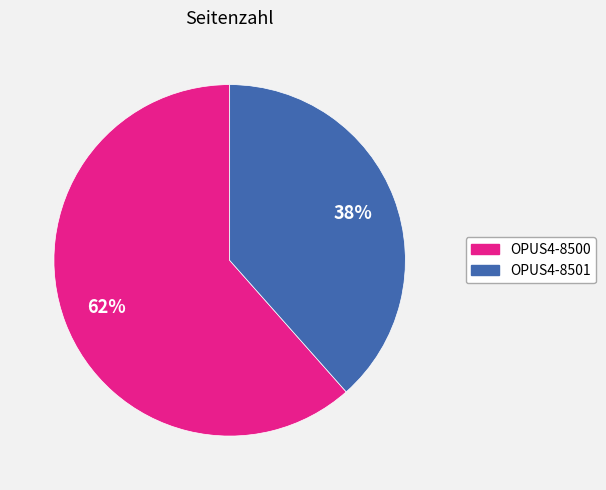

To the nearest percent, what is the combined percentage of OPUS4-8500 and OPUS4-8501?

100%